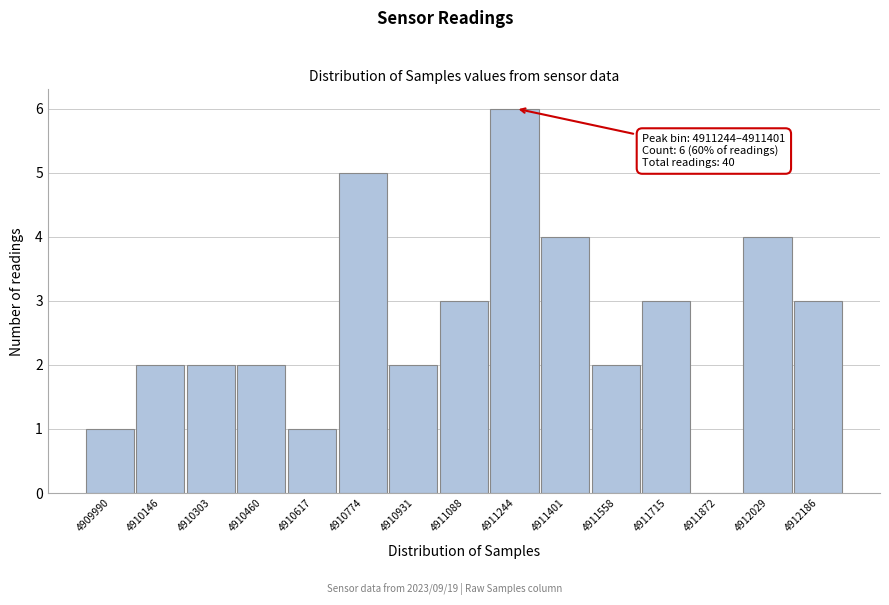

Reading right to left, extract all data points from this chart.

4912186=3	4912029=4	4911872=0	4911715=3	4911558=2	4911401=4	4911244=6	4911088=3	4910931=2	4910774=5	4910617=1	4910460=2	4910303=2	4910146=2	4909990=1